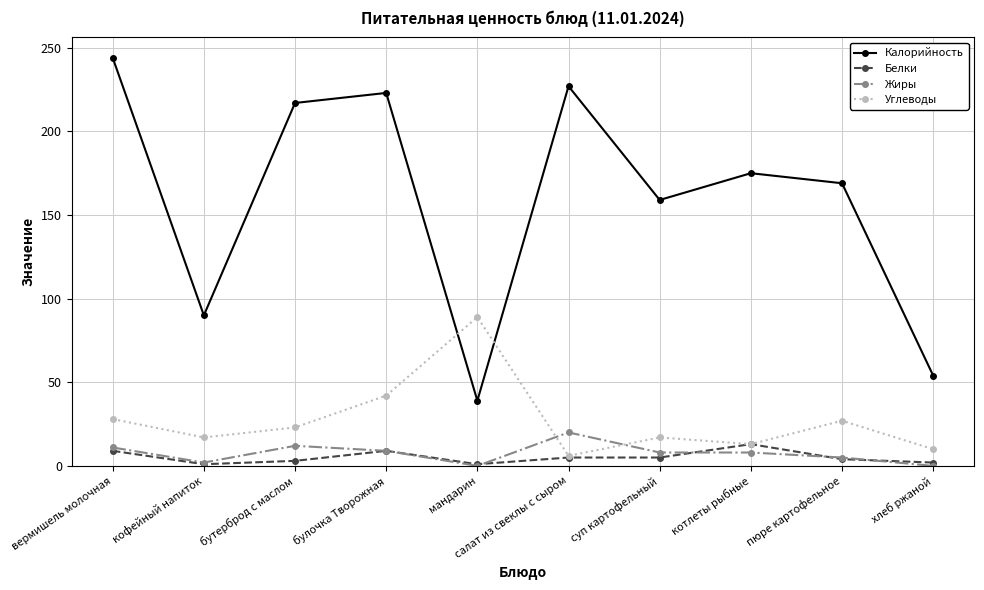

What is the label of the 7th point from the right?

булочка Творожная